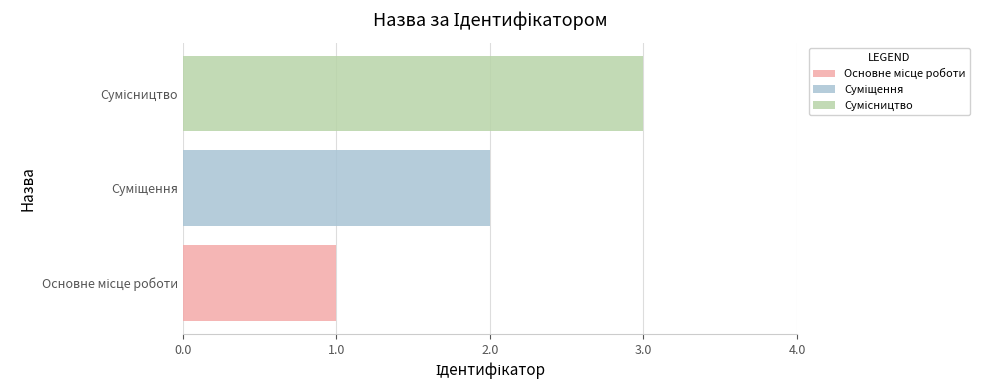

What is the minimum value shown in the chart?

1